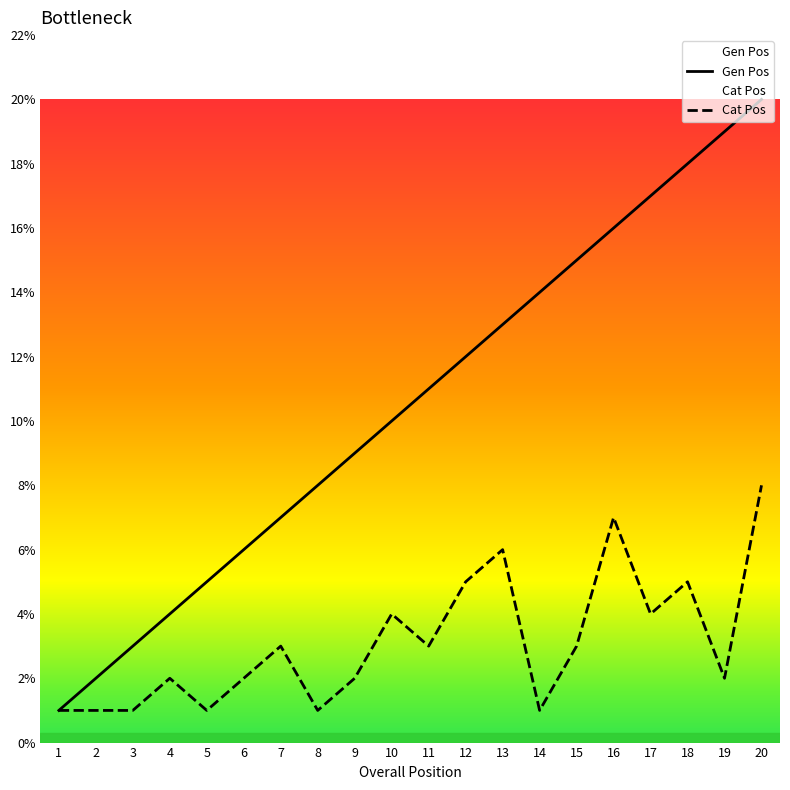

The Gen Pos series shows 20 at 20. True or false?

True